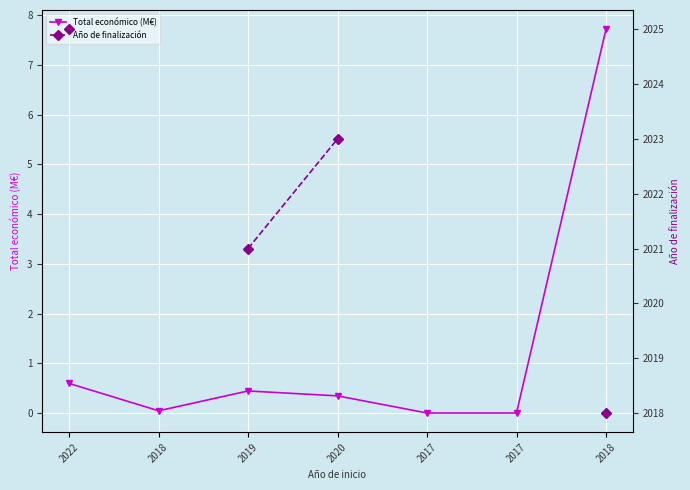

How many lines are shown in the chart?

2